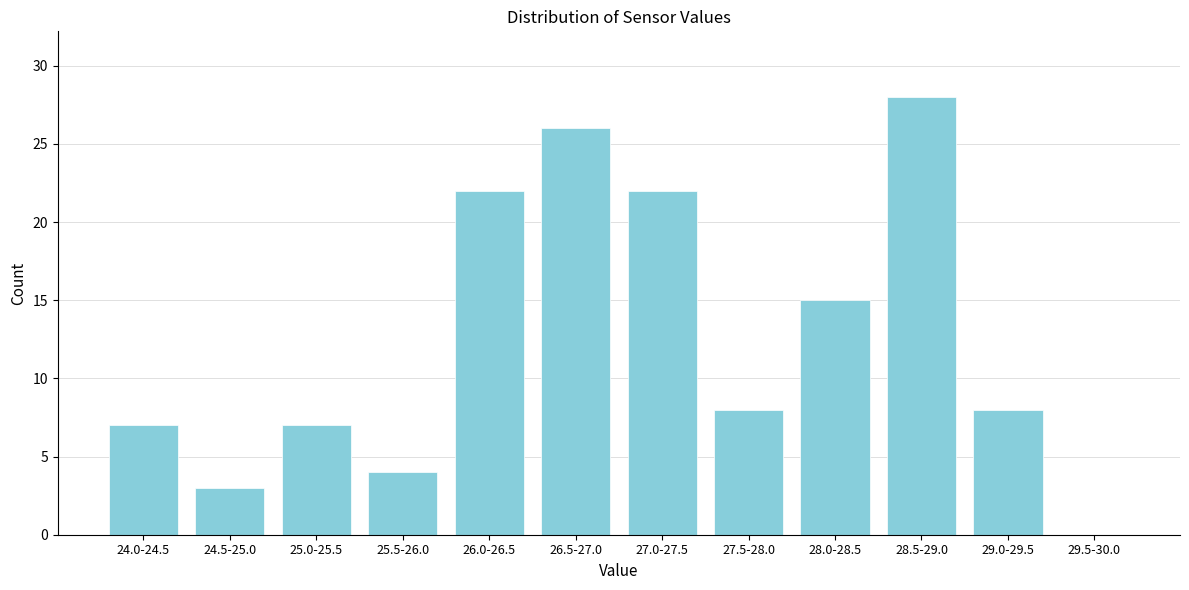

Reading left to right, transcribe all the data shown in this chart.

24.0-24.5=7	24.5-25.0=3	25.0-25.5=7	25.5-26.0=4	26.0-26.5=22	26.5-27.0=26	27.0-27.5=22	27.5-28.0=8	28.0-28.5=15	28.5-29.0=28	29.0-29.5=8	29.5-30.0=0